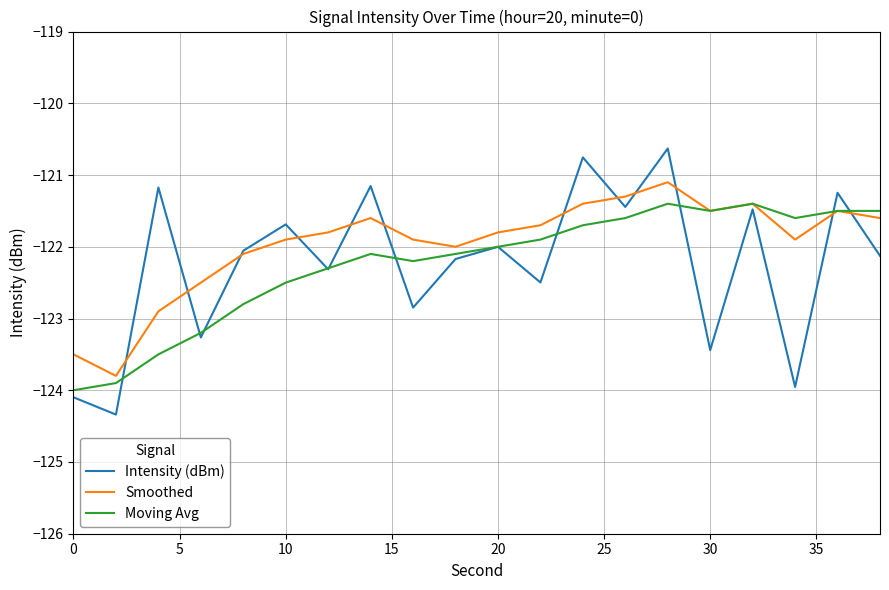

Does the chart have visible grid lines?

Yes